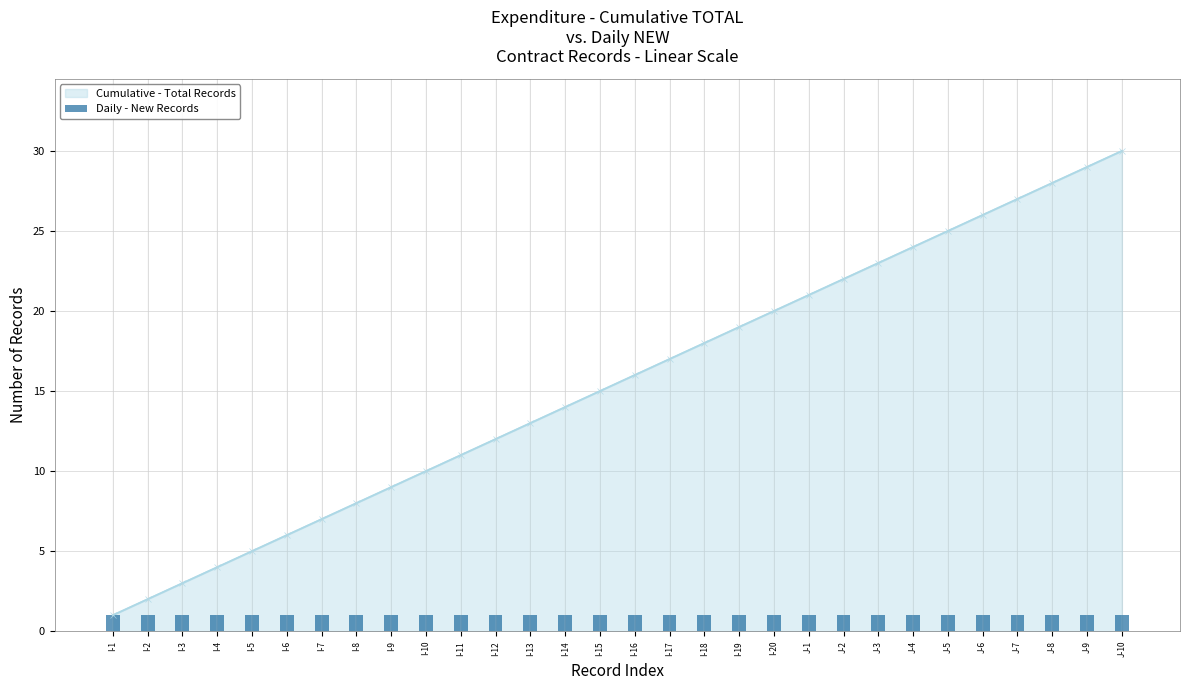

The Daily - New Records series shows 1 at J-10. True or false?

True